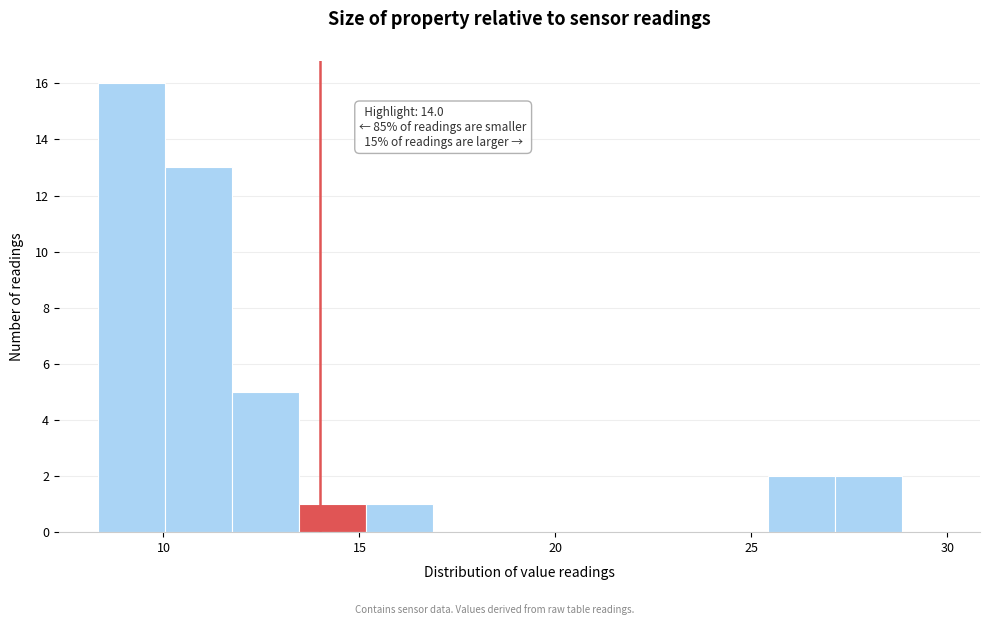

Read against the x-axis, roughly where is the centre of the tallest bar?

9.0